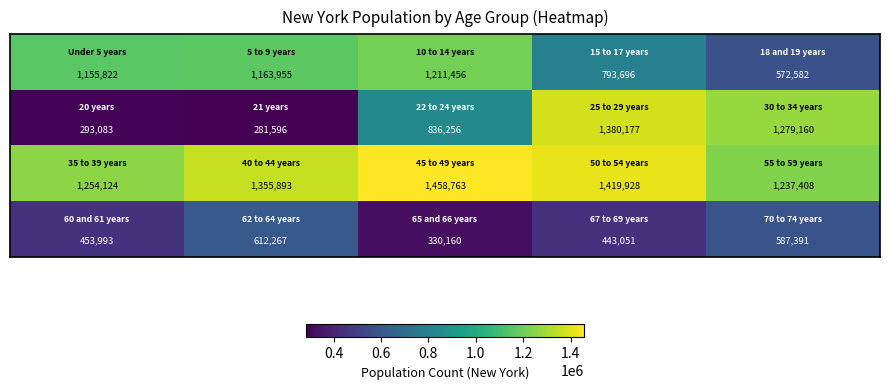

What is the greatest value displayed?

1458763